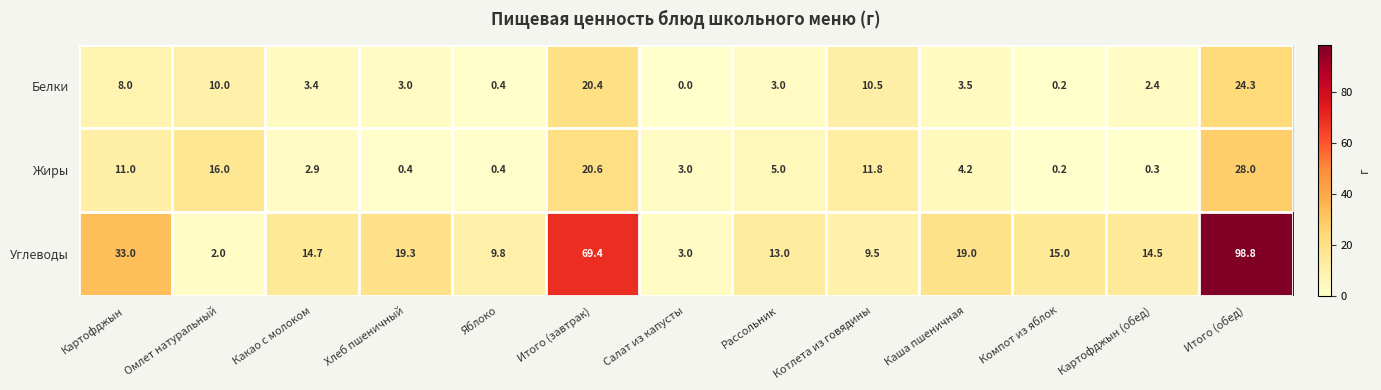

Which series has the largest range (max minus min)?

Углеводы